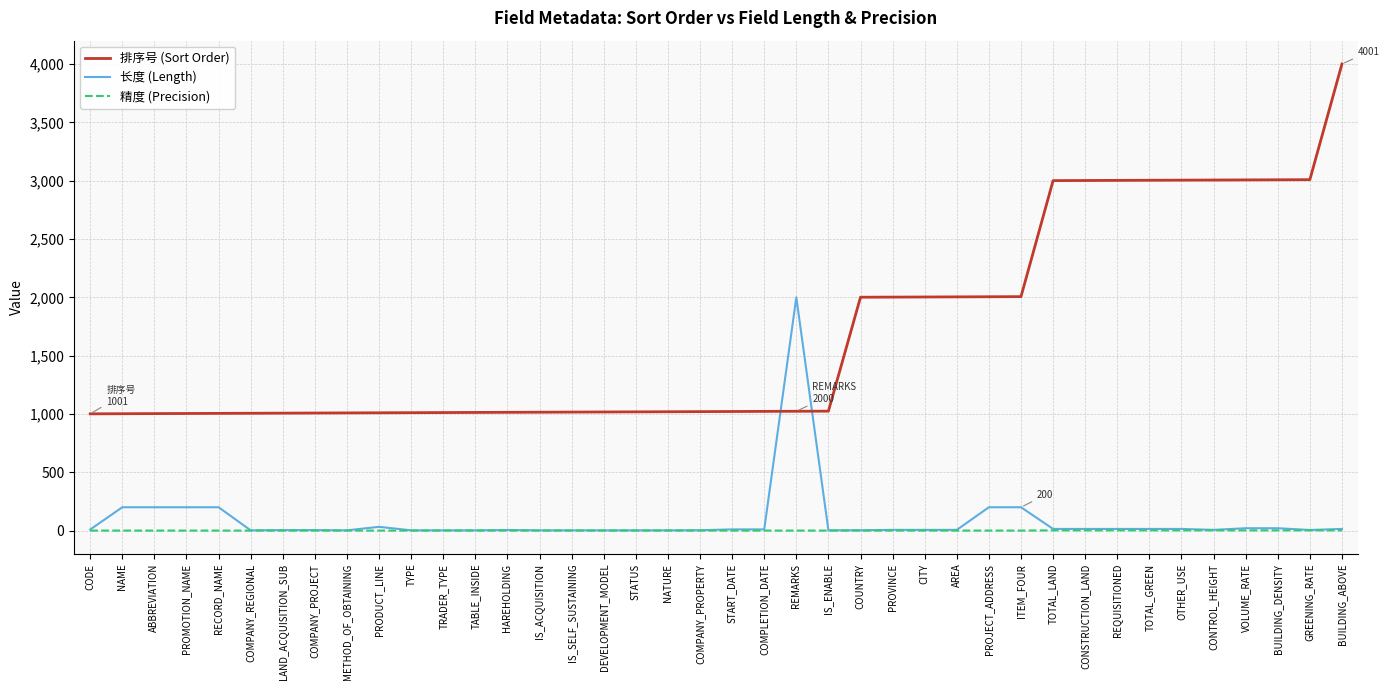

How many intersections are there between 排序号 (Sort Order) and 长度 (Length)?

2